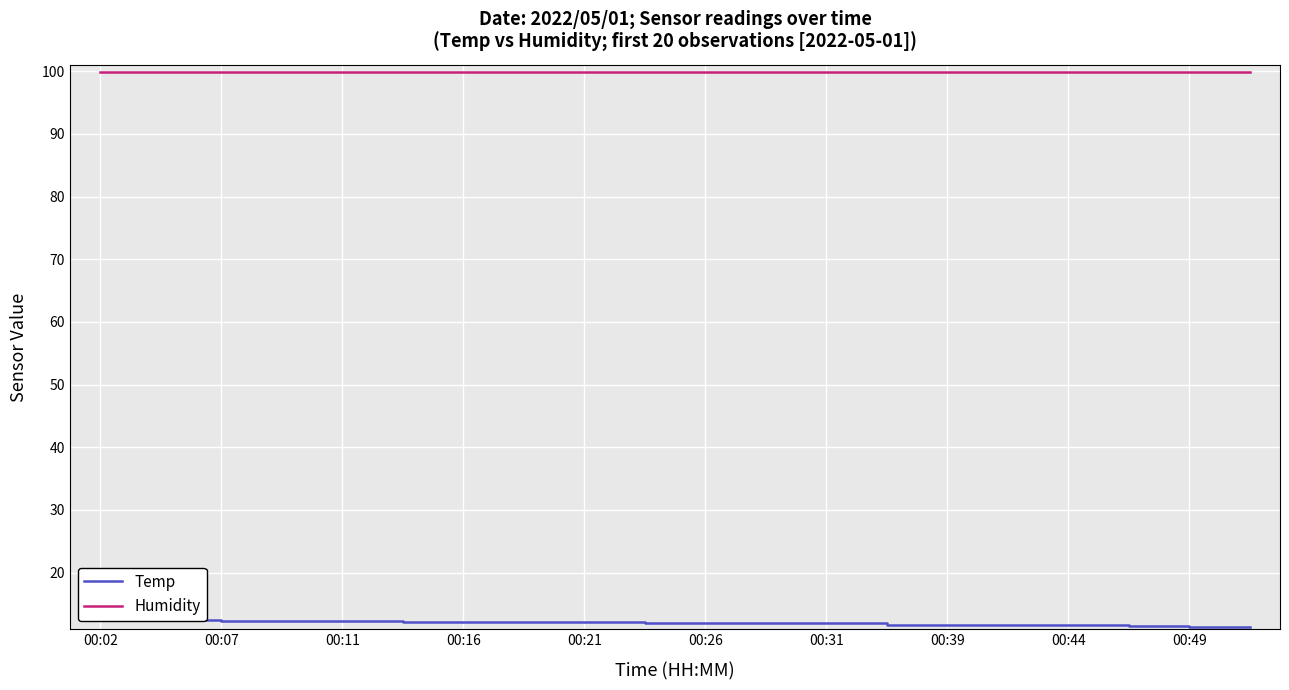

Which series has the widest spread of values?

Temp